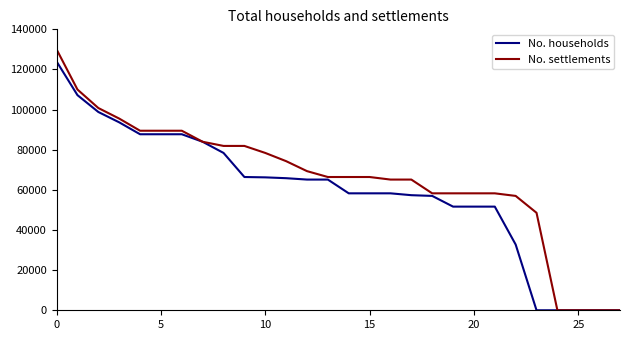

Which series has the widest spread of values?

No. settlements